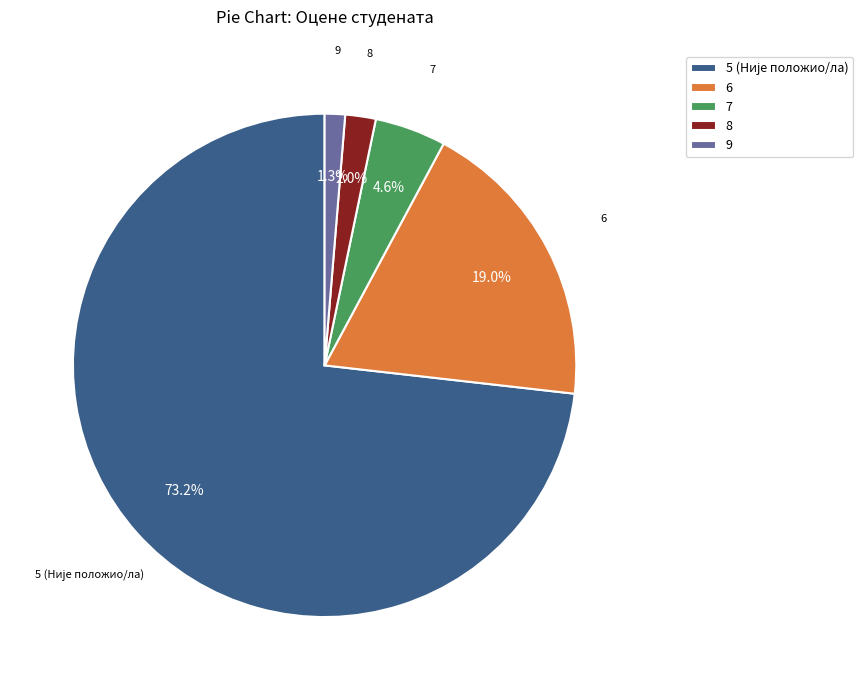

How many slices are in this pie chart?

5